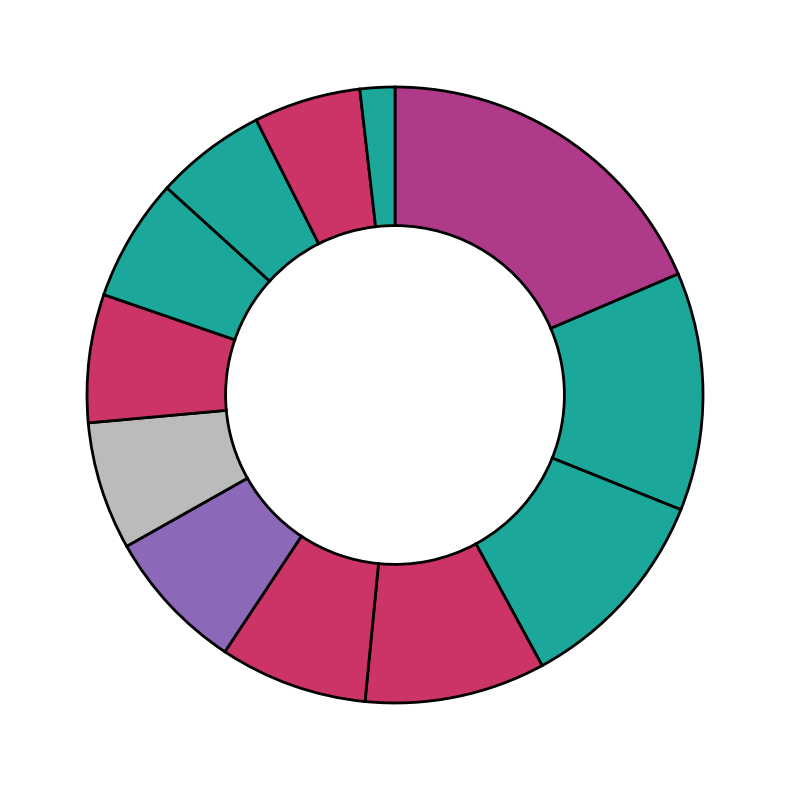

How many segments does this pie chart have?

12